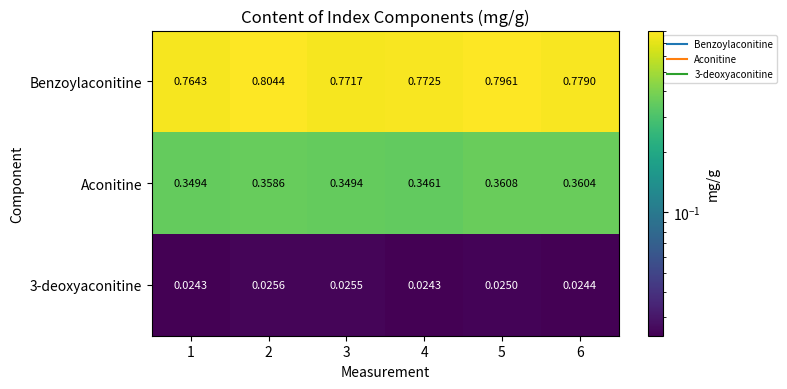

List the series in order of their overall mean, lowest first.

3-deoxyaconitine, Aconitine, Benzoylaconitine